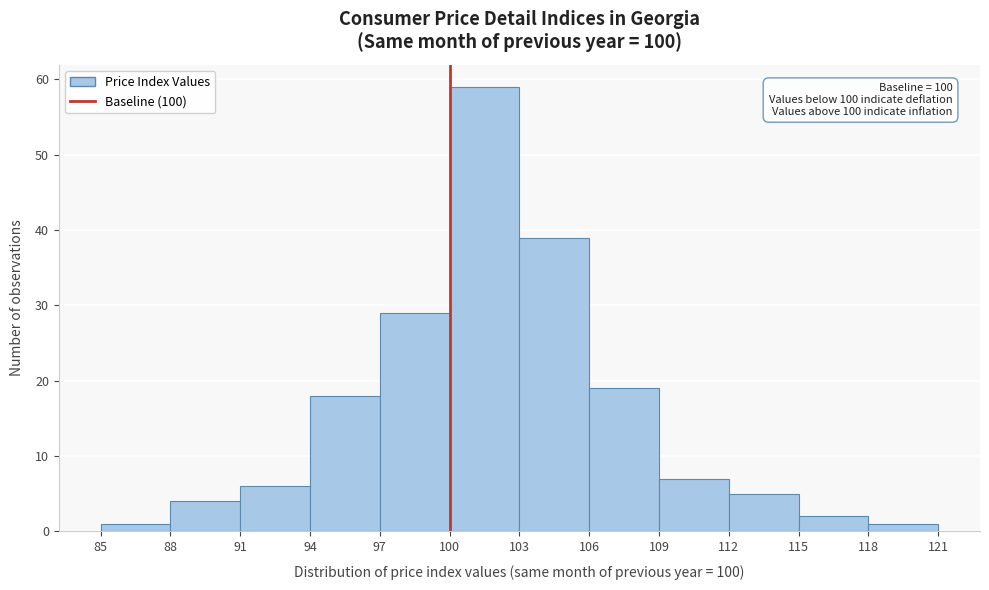

Over which range of the x-axis is the bar tallest?

100 to 103